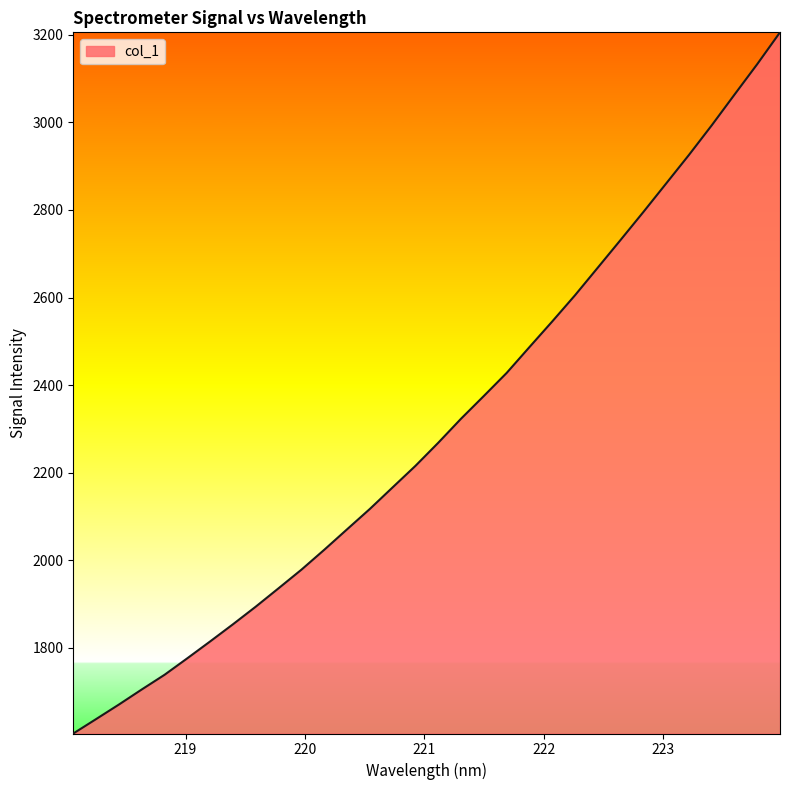

How many lines are shown in the chart?

1